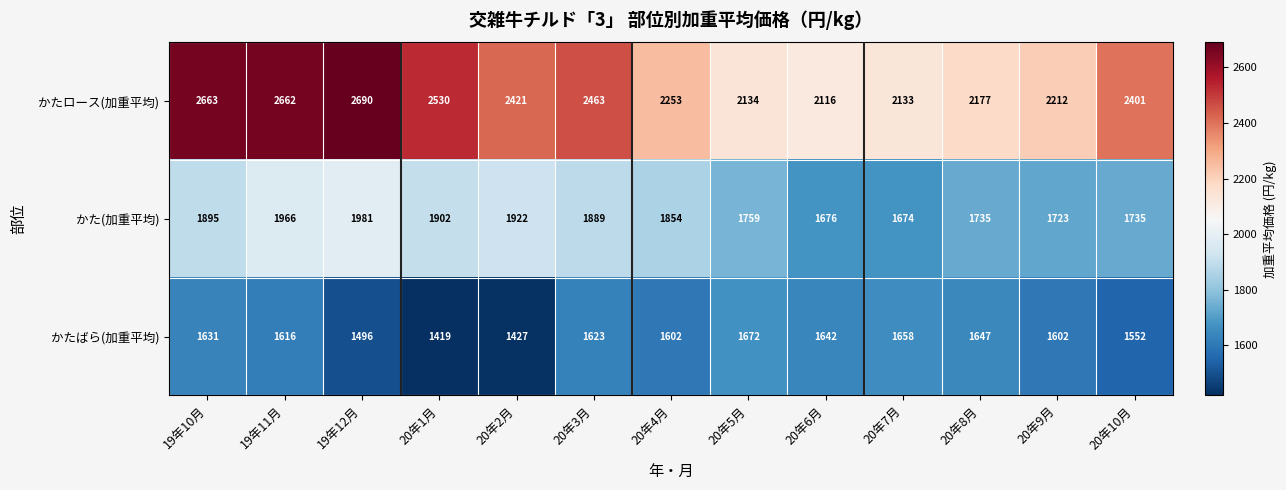

What is the average value of the かたばら(加重平均) series?

1584